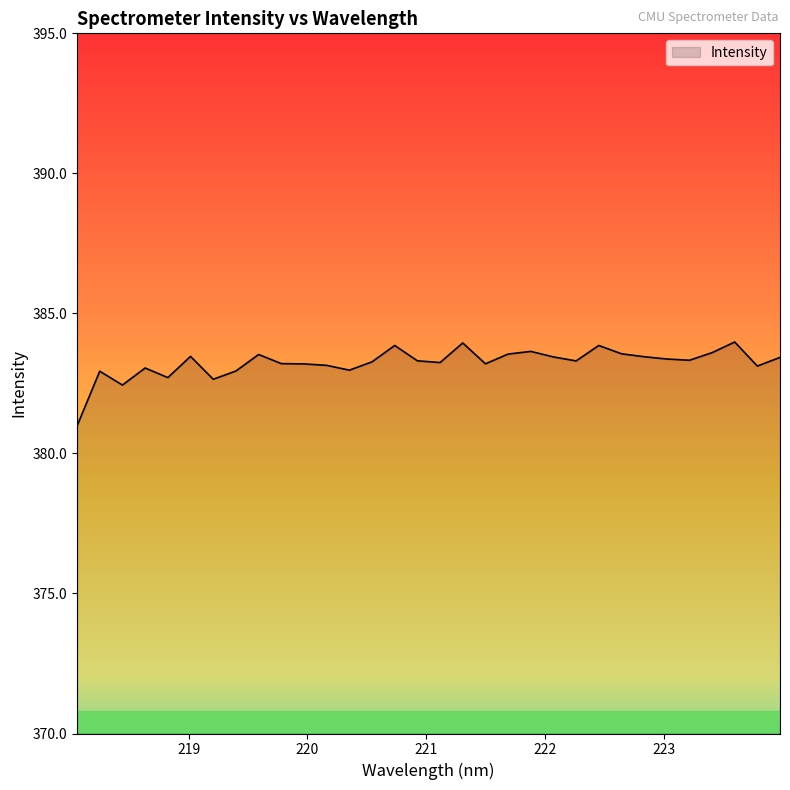

What is the minimum value shown in the chart?

381.0